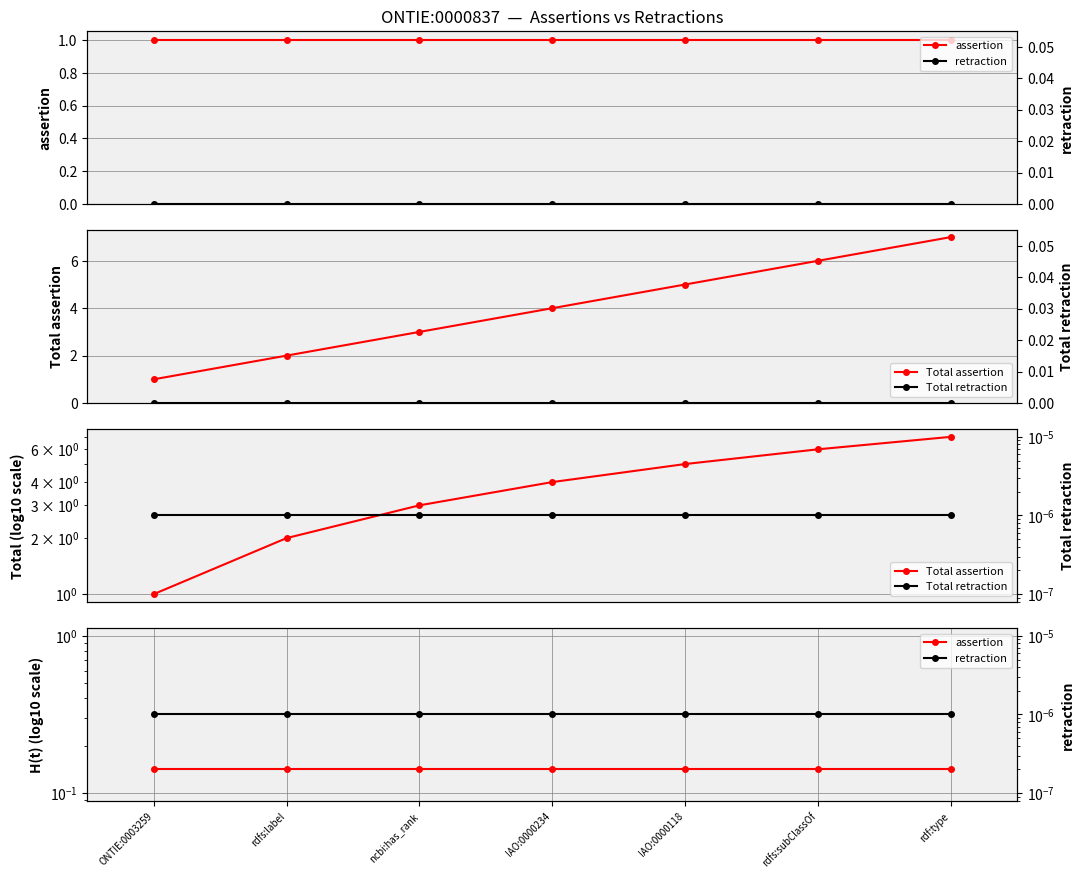

Between IAO:0000118 and rdfs:subClassOf, which series saw the biggest shift?

Total assertion